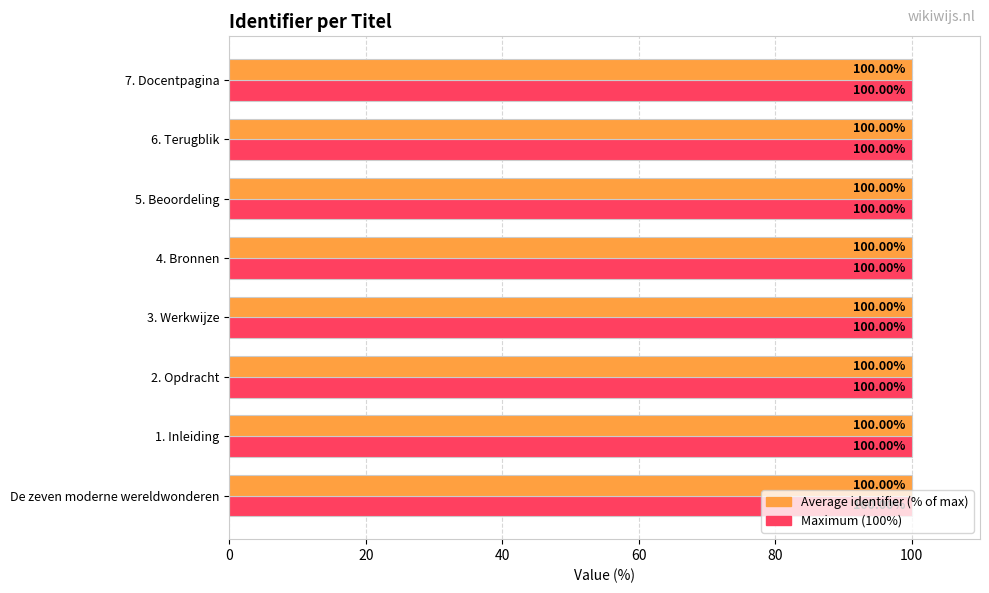

What is the total value across all series at 5. Beoordeling?

200.0